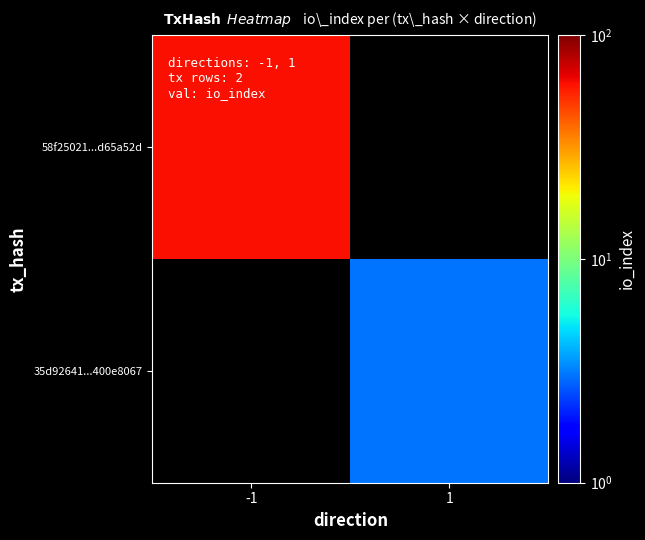

Reading left to right, list all the values displayed in this chart.

58f25021...d65a52d: -1=61	1=0
35d92641...400e8067: -1=0	1=3